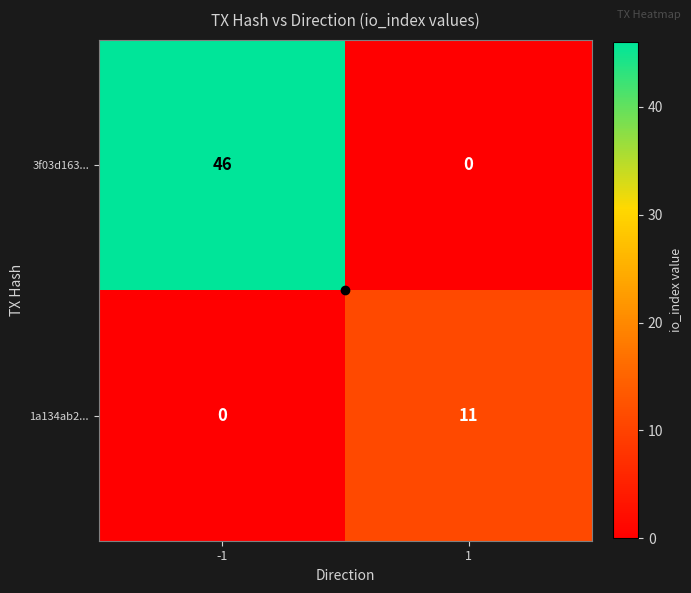

List the series in order of their peak value, lowest first.

1a134ab2..., 3f03d163...